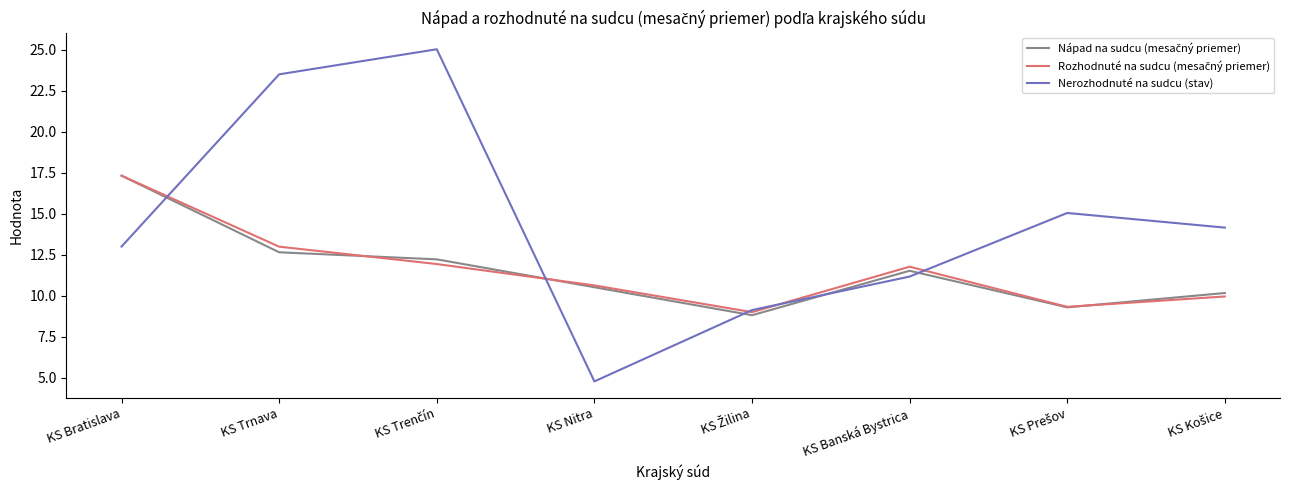

Which series has the largest total across all categories?

Nerozhodnuté na sudcu (stav)